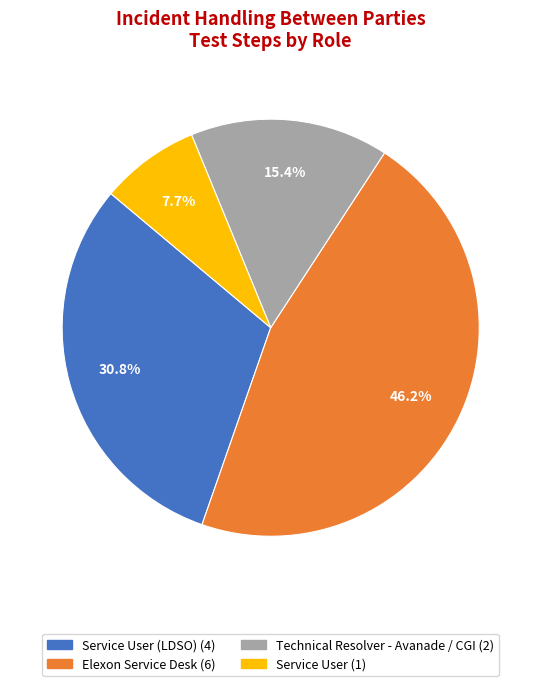

Does any single category account for the majority?

No